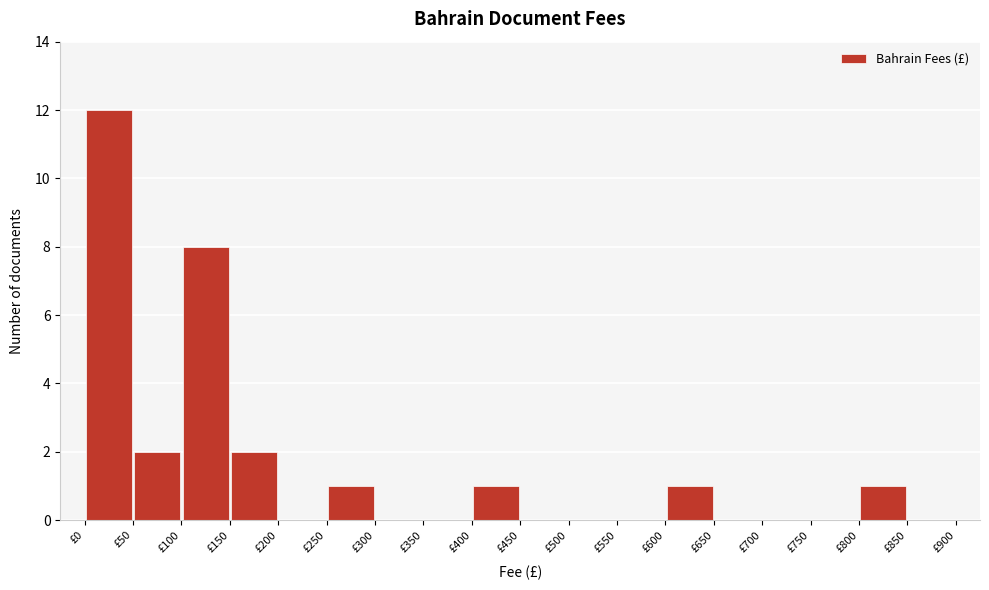

Which range on the x-axis has the tallest bar?

0 to 50